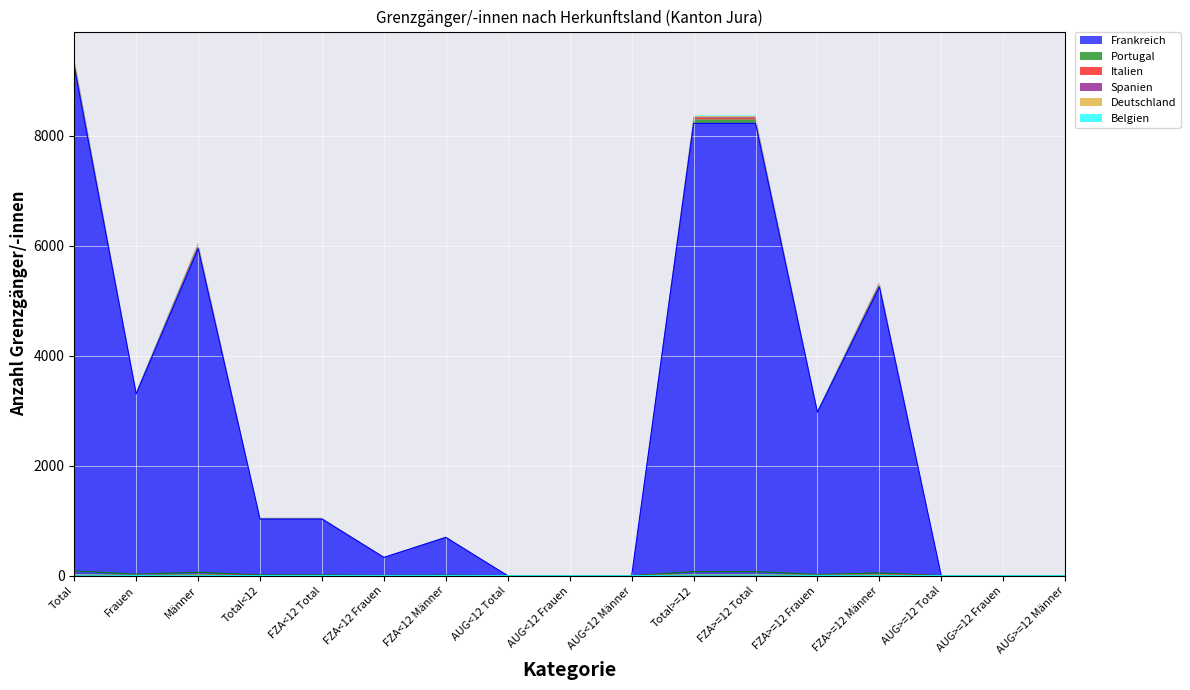

True or false: Deutschland and Portugal cross at least once.

False